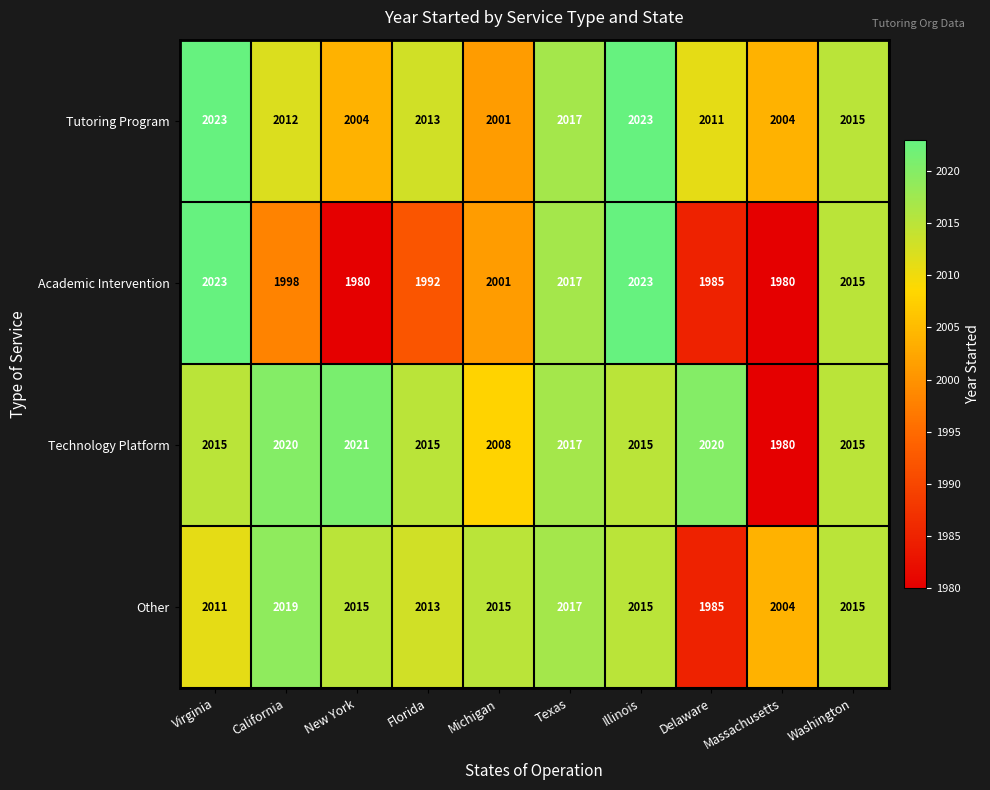

At which category is the sum across all series the highest?

Illinois